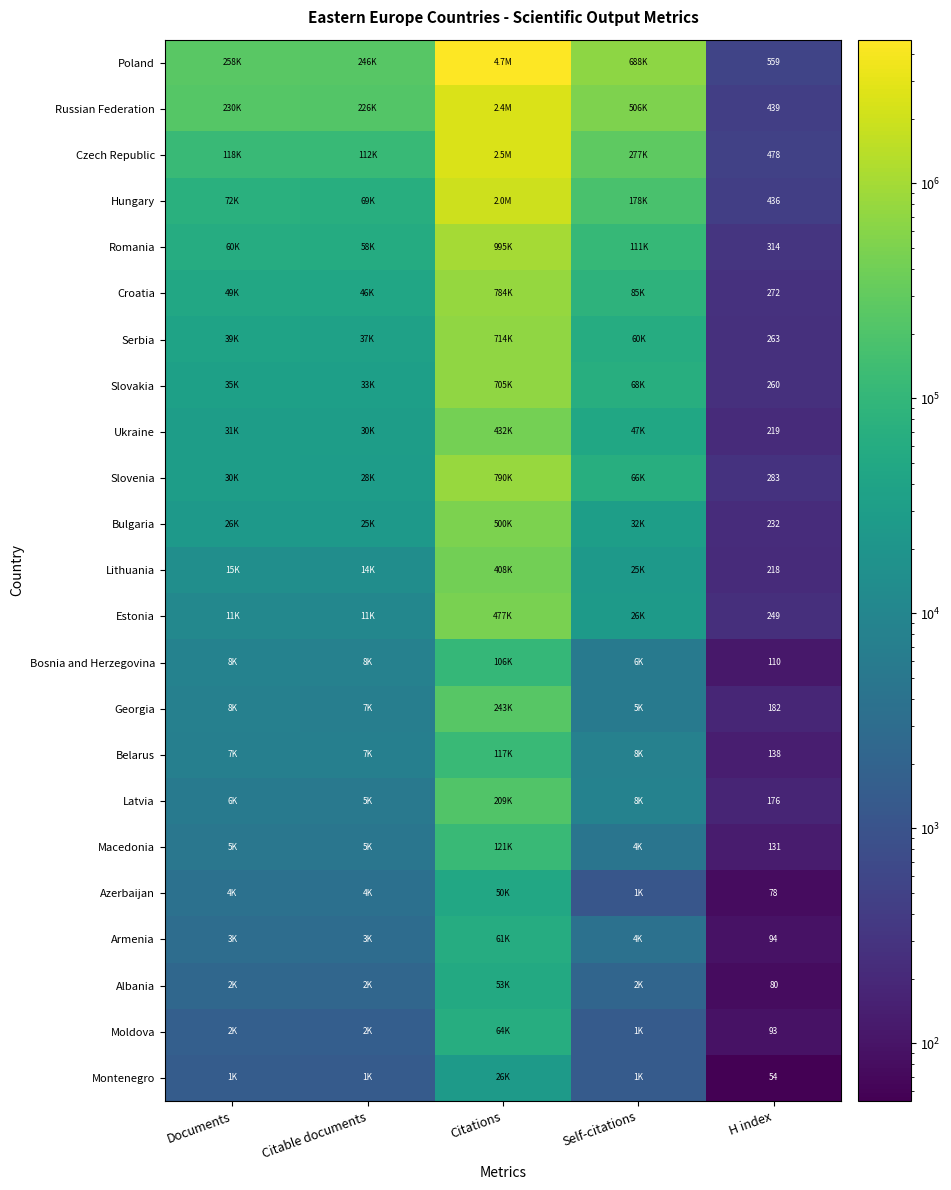

Is the value of Poland at H index greater than the value of Russian Federation at H index?

Yes